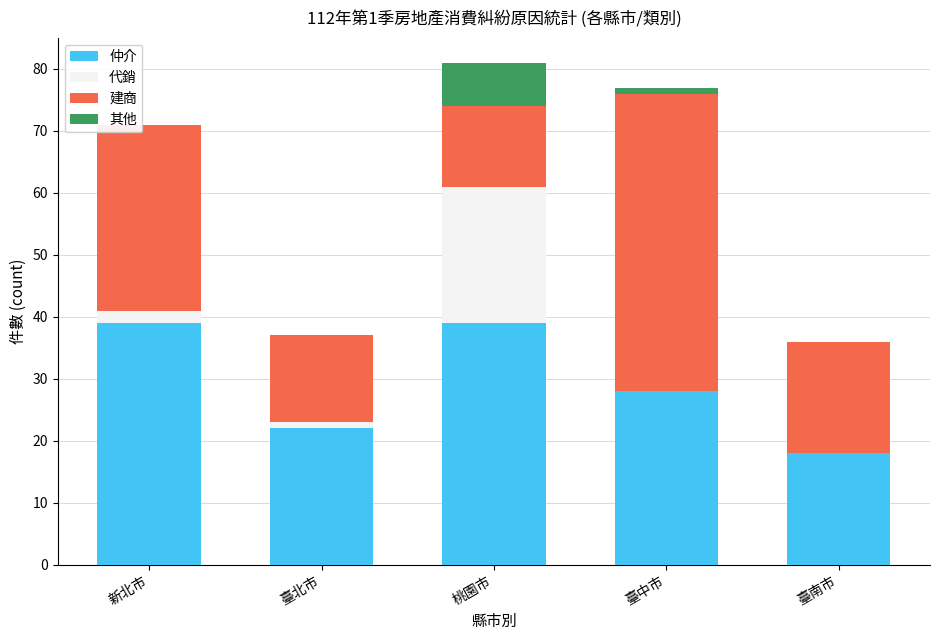

What is the total value across all series at 桃園市?

81